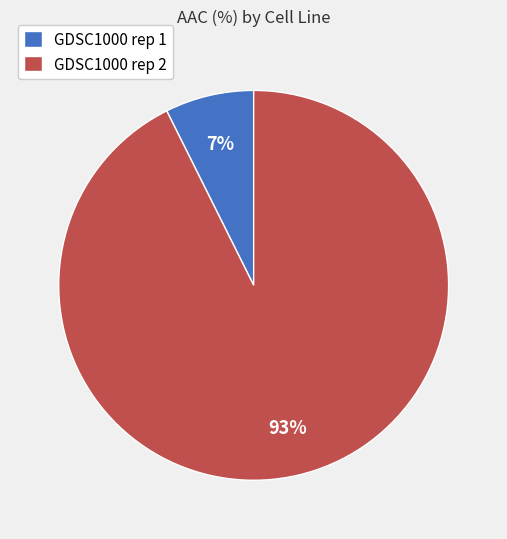

Between GDSC1000 rep 1 and GDSC1000 rep 2, which is larger?

GDSC1000 rep 2